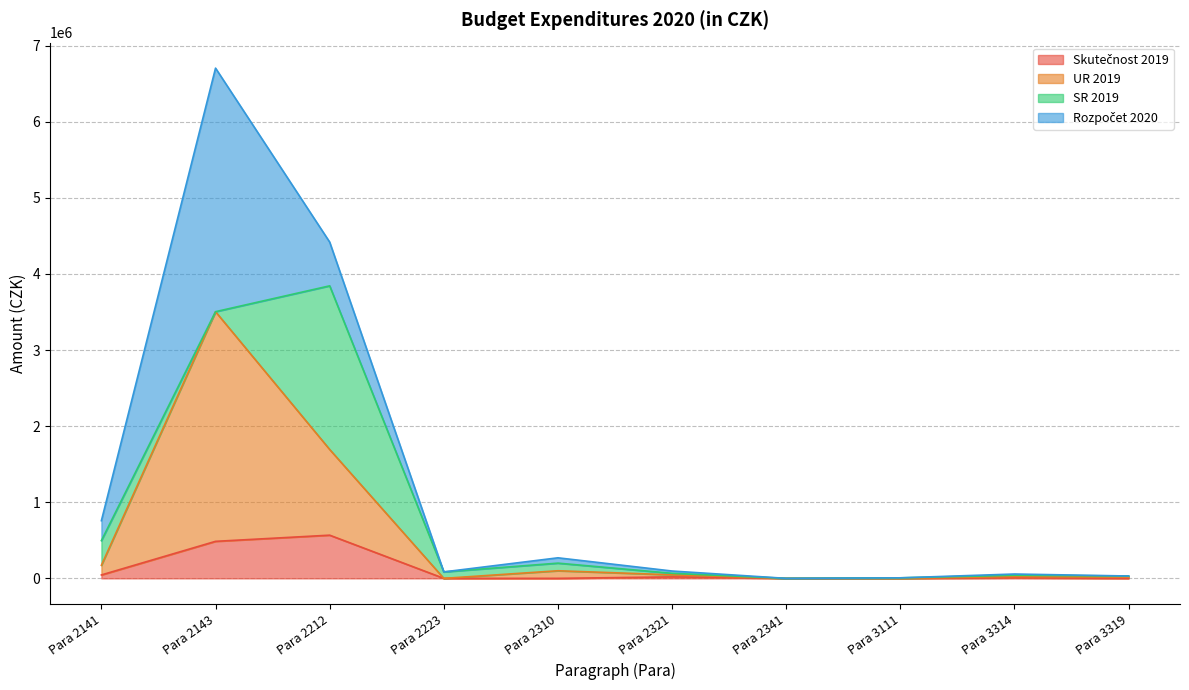

List the labels in order of Skutečnost 2019 value, largest first.

Para 2212, Para 2143, Para 2141, Para 2321, Para 3314, Para 2223, Para 2310, Para 2341, Para 3111, Para 3319